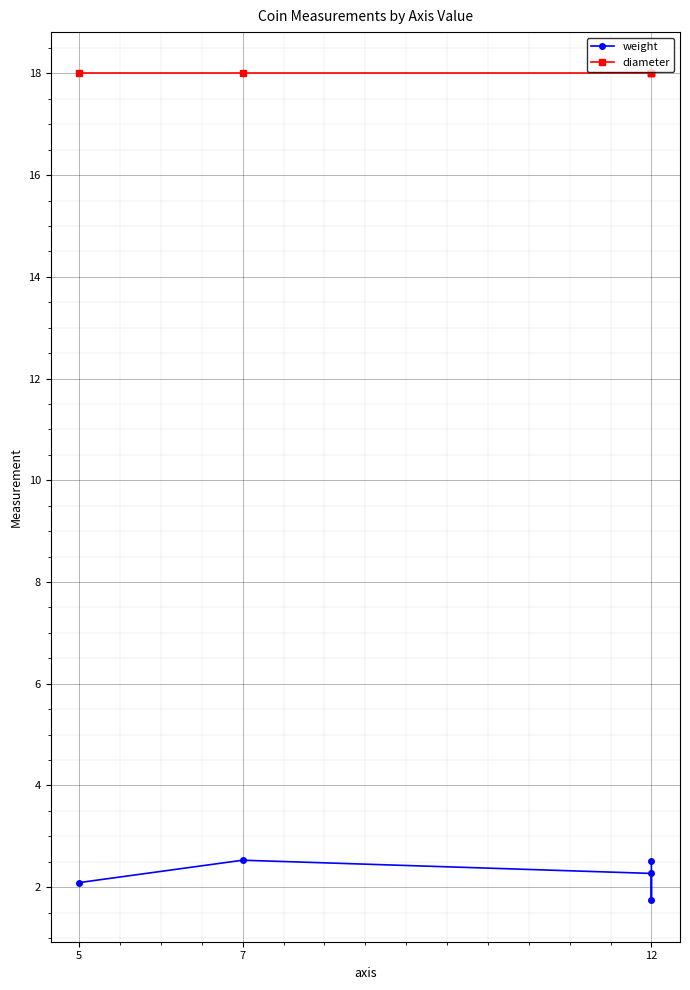

Is it true that weight equals 2.5 at 7?

True